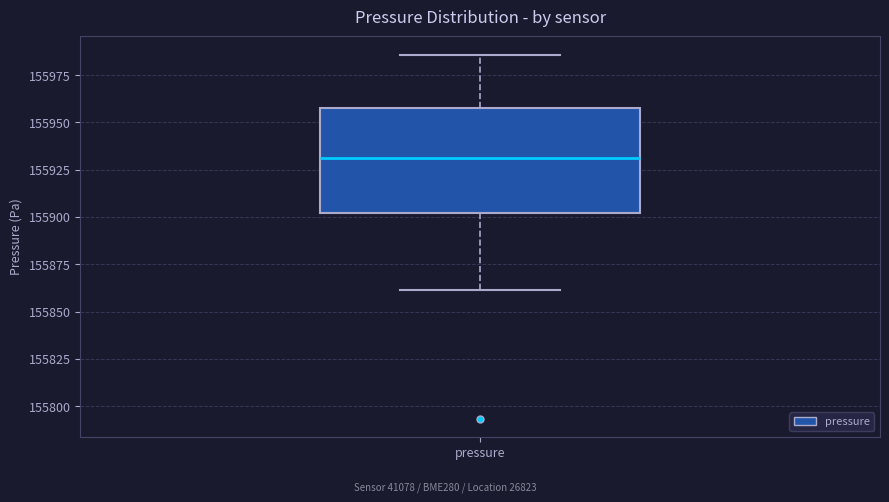

Transcribe this box plot: give where the median line is, the range the box spans, and where the two whiskers end, as read against the y-axis. The values are not printed on the chart, so give them approximately, as read against the axis.

median 155930, box 155900 to 155960, whiskers 155860 to 155985